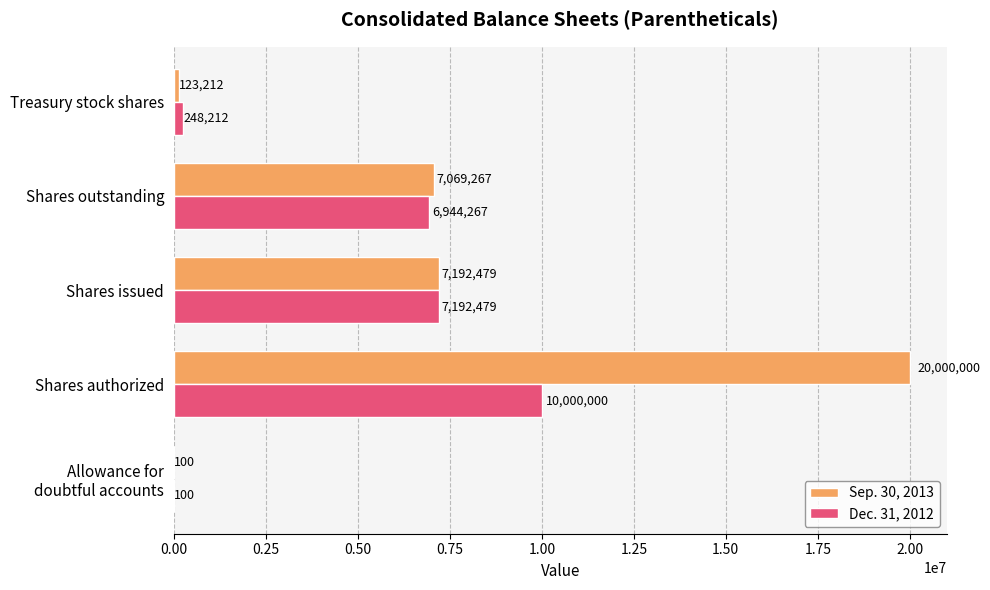

What is the sum of all Dec. 31, 2012 values?

24385058